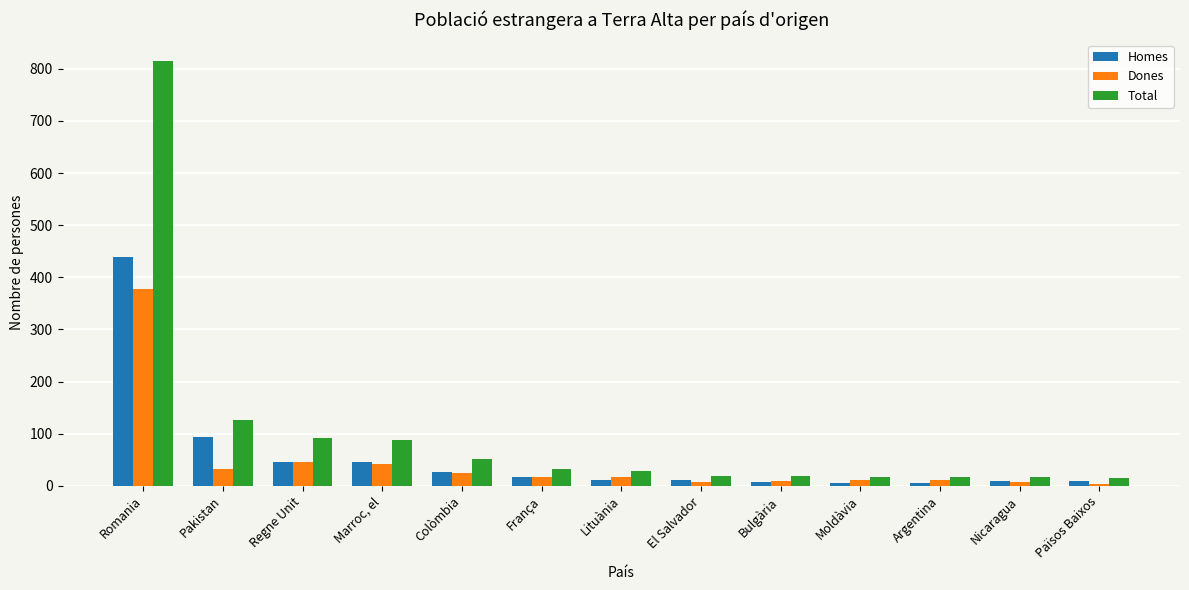

What is the difference between the maximum and minimum values in the Homes series?

432